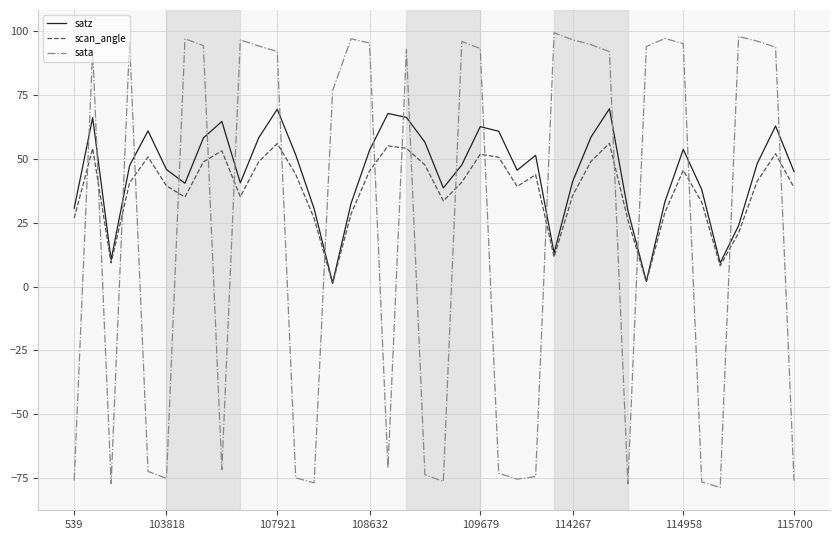

How many lines are shown in the chart?

3